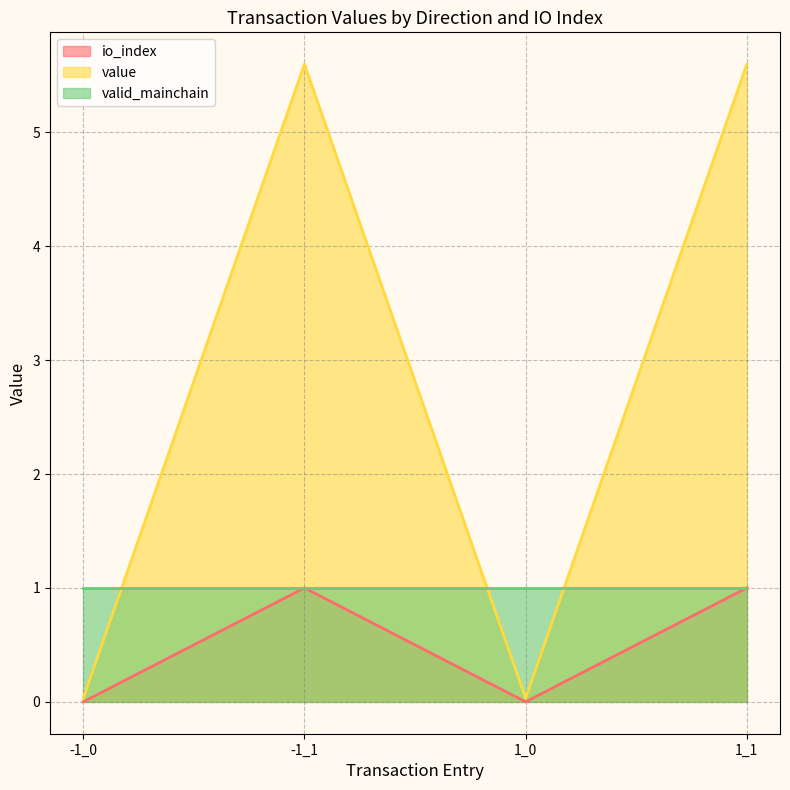

The value of value at -1_1 is 5.6. True or false?

True